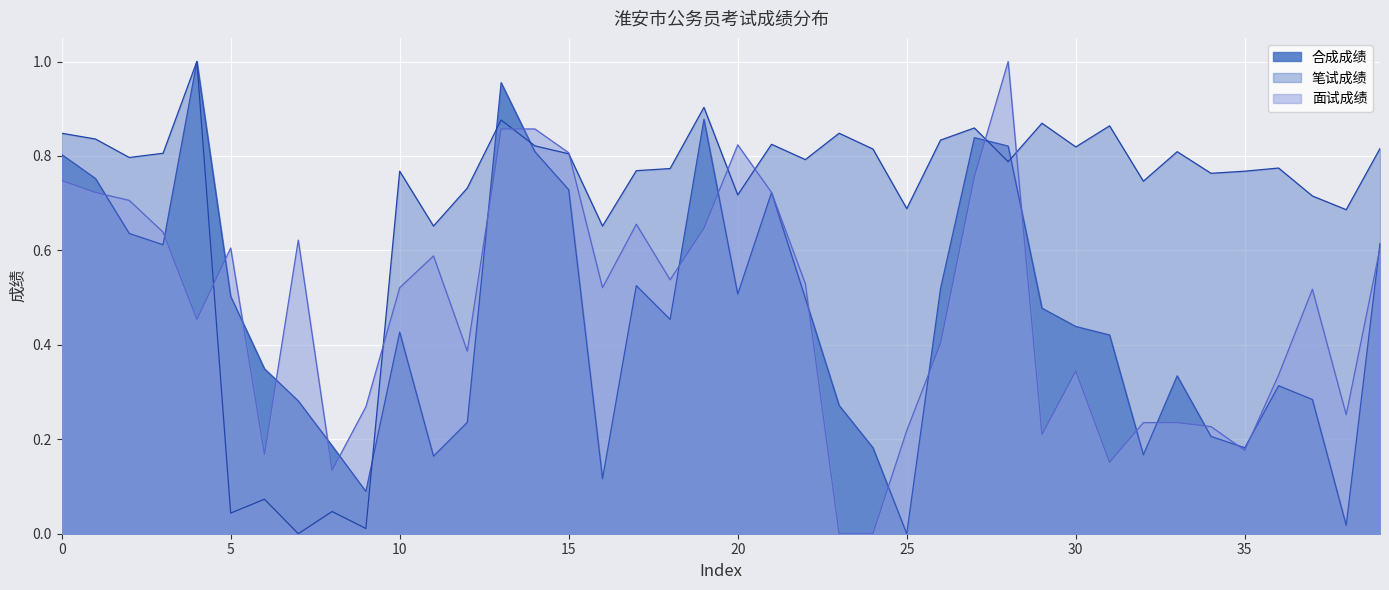

Which series changed the most between 葛林涛 and 史中柱?

笔试成绩